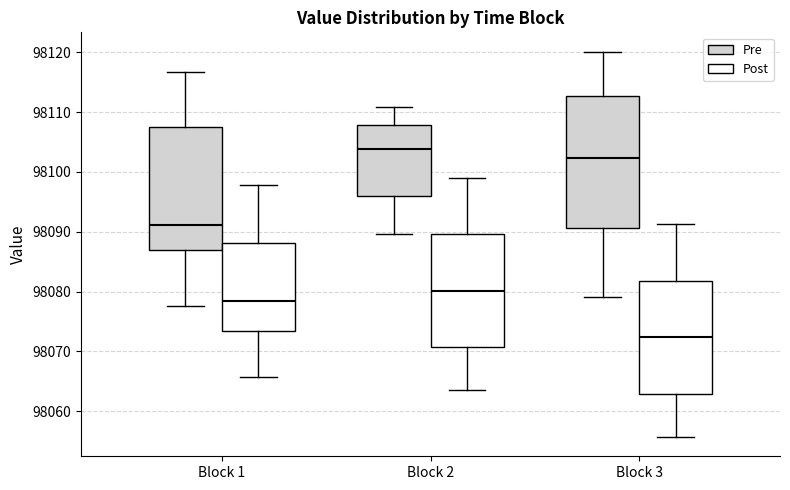

Which box's median line is the lowest?

Block 3 (Post)